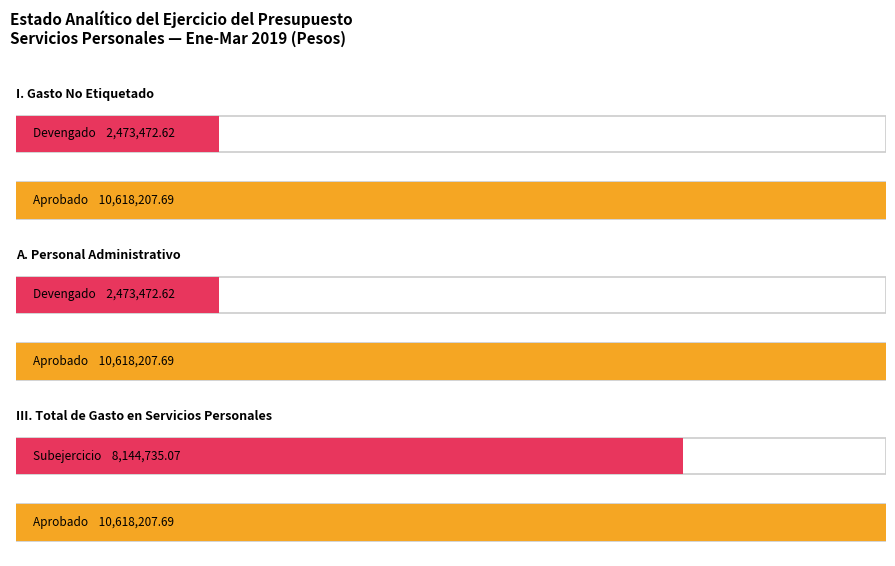

What is the value of the Subejercicio bar at the 1st from the left?

8144735.1